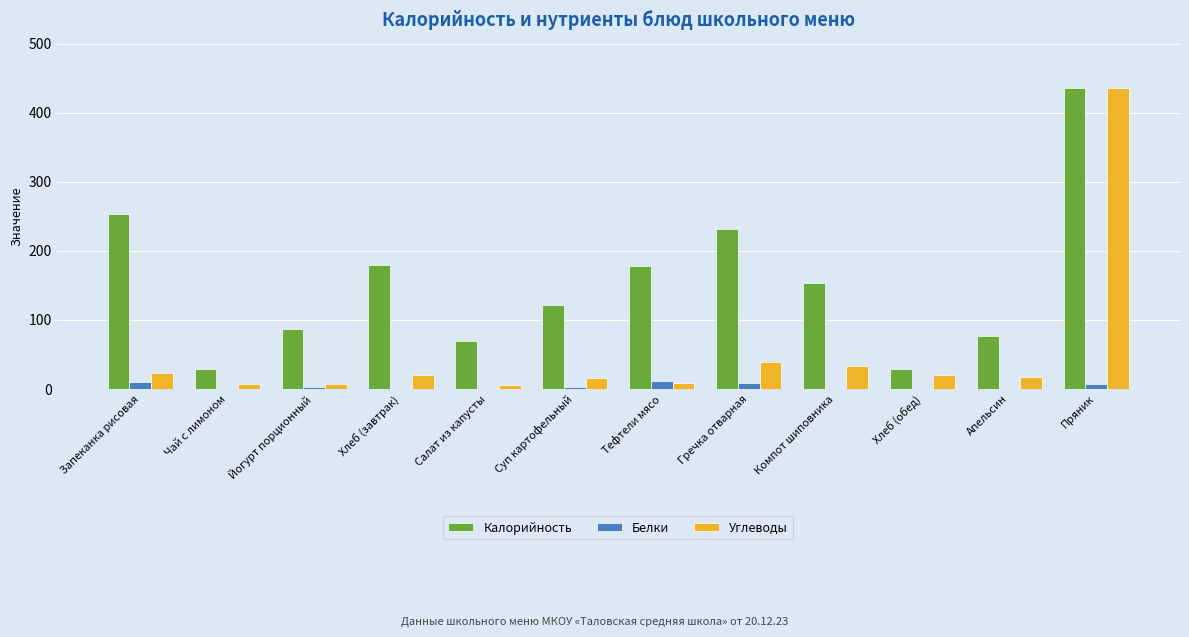

Which category has the highest value in the Углеводы series?

Пряник